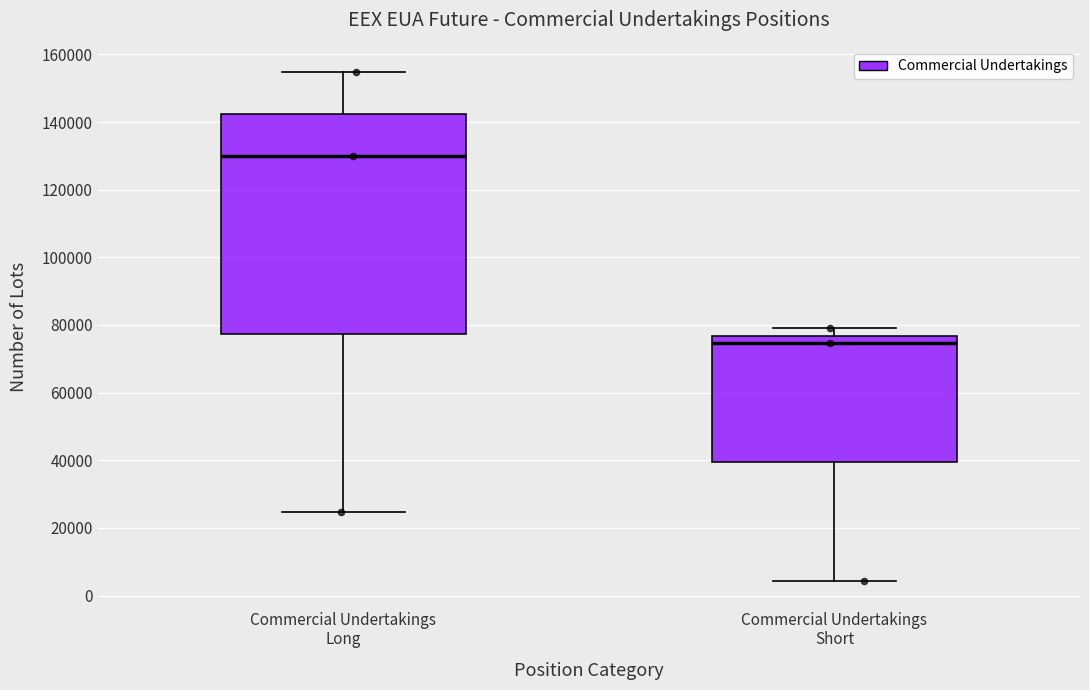

Which box has the highest median line?

Commercial Undertakings Long